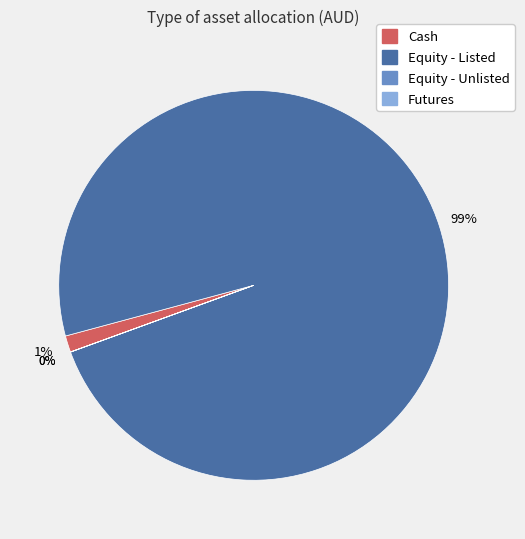

To the nearest percent, what is the difference between the largest and smallest slice percentages?

99%